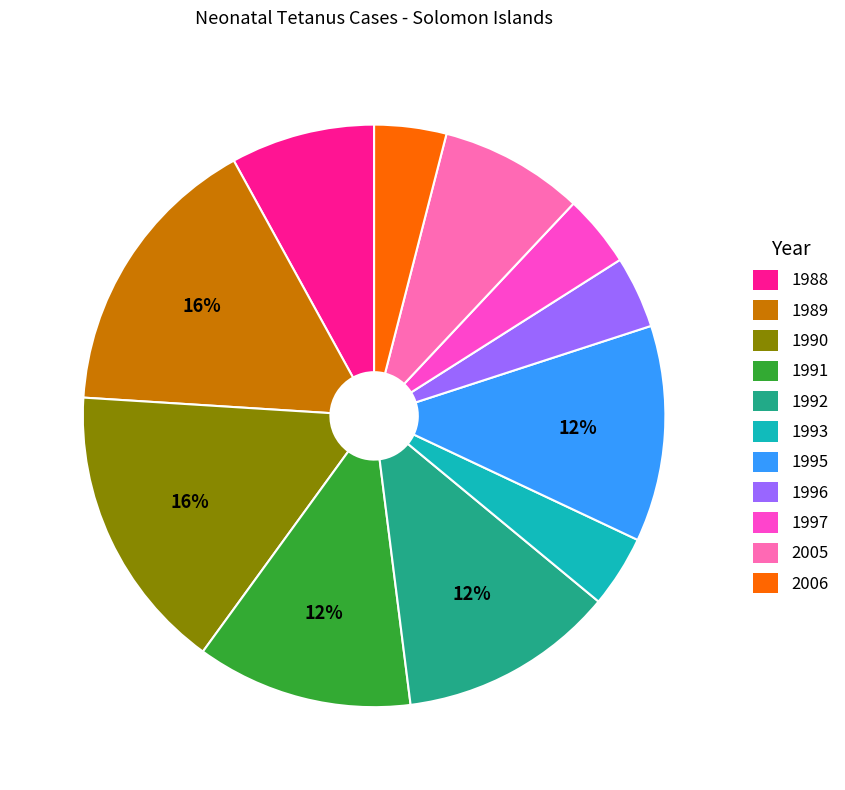

To the nearest percent, what is the average slice percentage?

9%